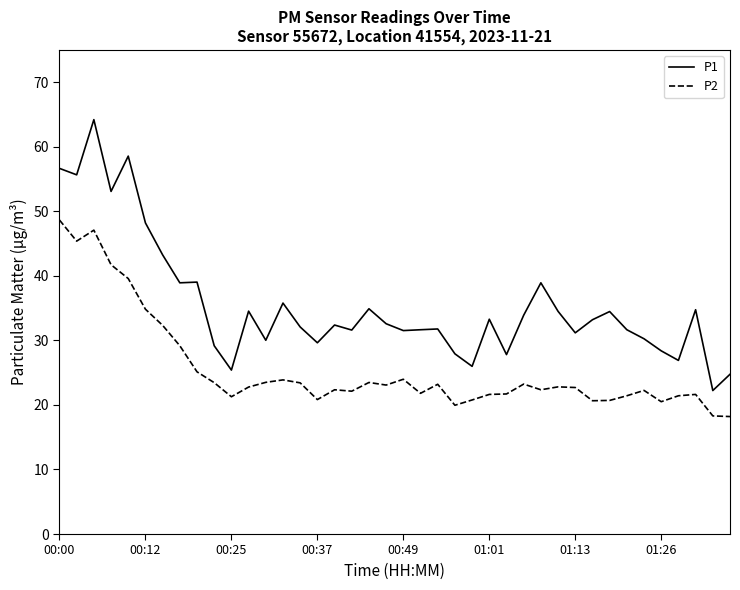

List the series in order of their peak value, lowest first.

P2, P1